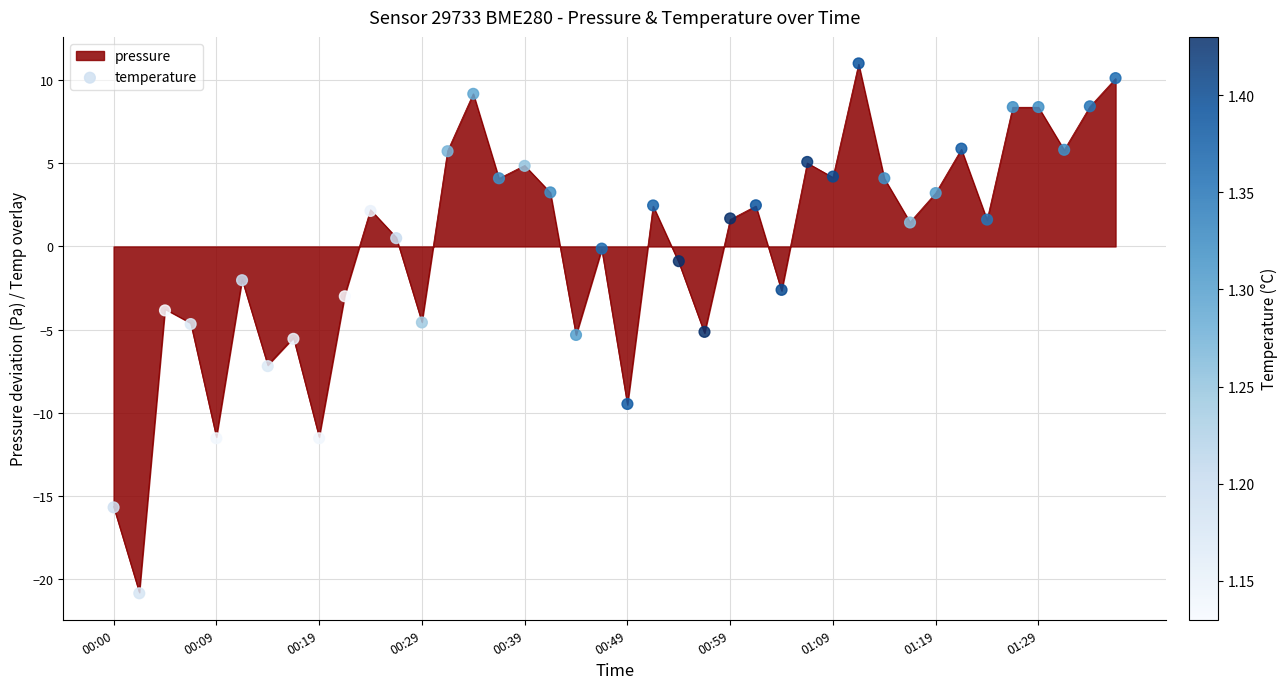

The value of pressure at 01:29 is 5.7. True or false?

False